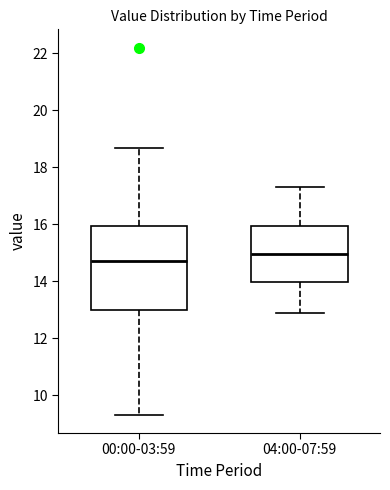

Reading left to right, read every box against the y-axis: the position of its median line, the range the box covers, and the ends of its whiskers. The values are not printed on the chart, so give them approximately, as read against the axis.

00:00-03:59: median 14.8, box 13.0 to 16.0, whiskers 9.4 to 18.6
04:00-07:59: median 15.0, box 14.0 to 16.0, whiskers 13.0 to 17.4